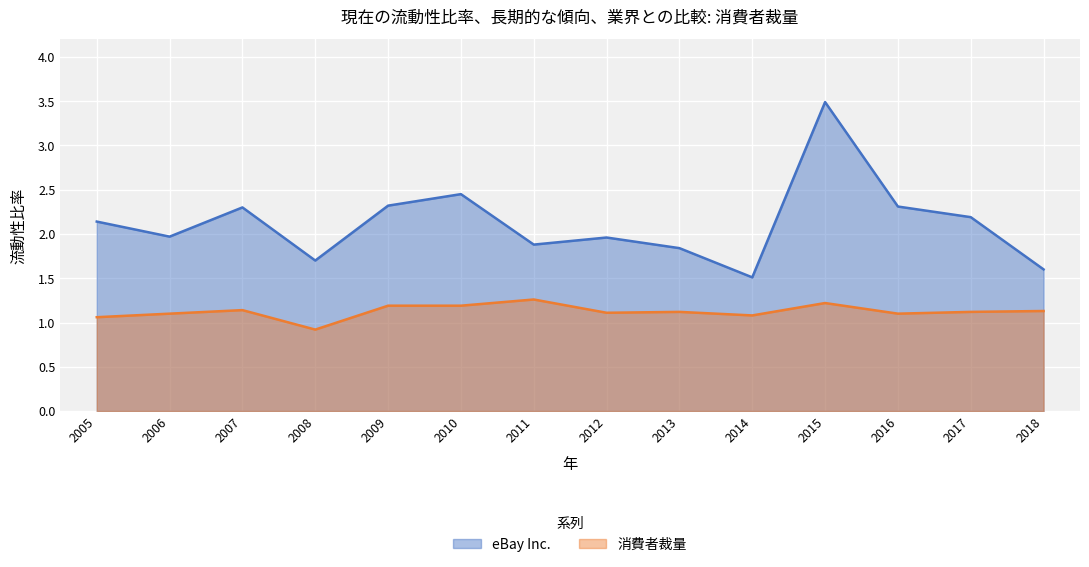

At which category does 消費者裁量 reach its first local peak?

2007